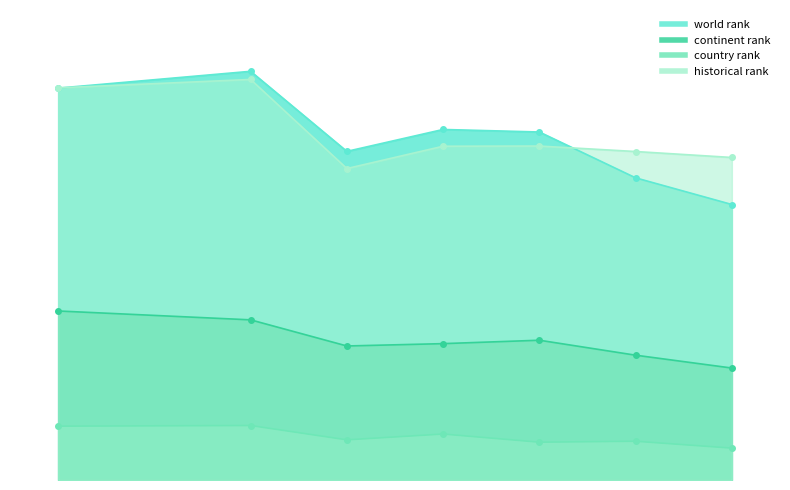

Rank the series by their maximum value, from lowest to highest.

country rank, continent rank, historical rank, world rank